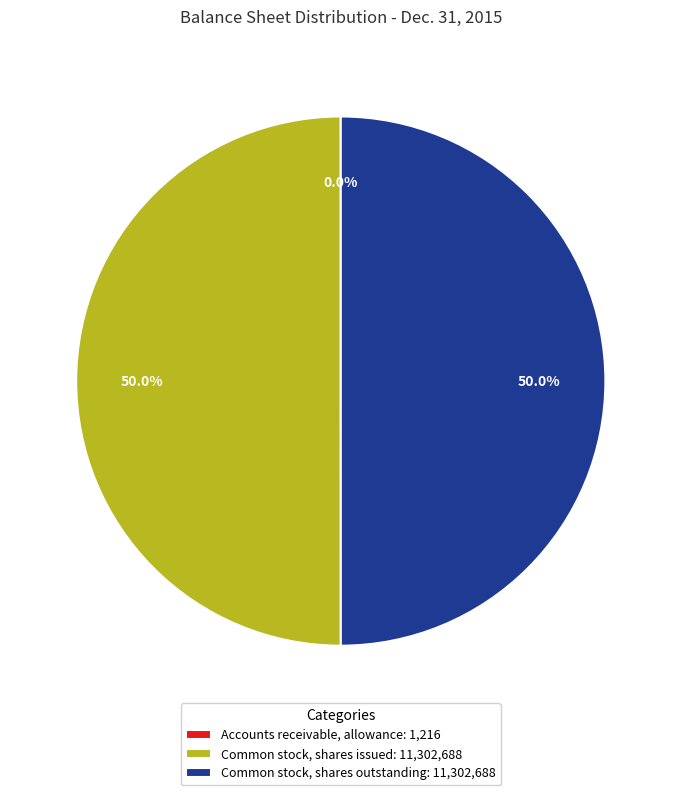

Approximately how many times larger is the value at Common stock, shares outstanding: 11,302,688 compared to Common stock, shares issued: 11,302,688?

1.0